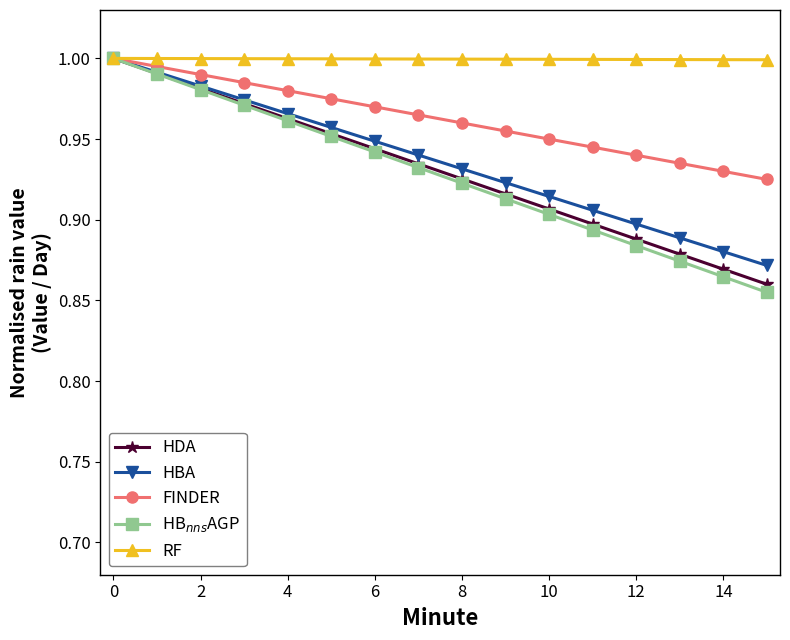

Which series has the largest total across all categories?

RF